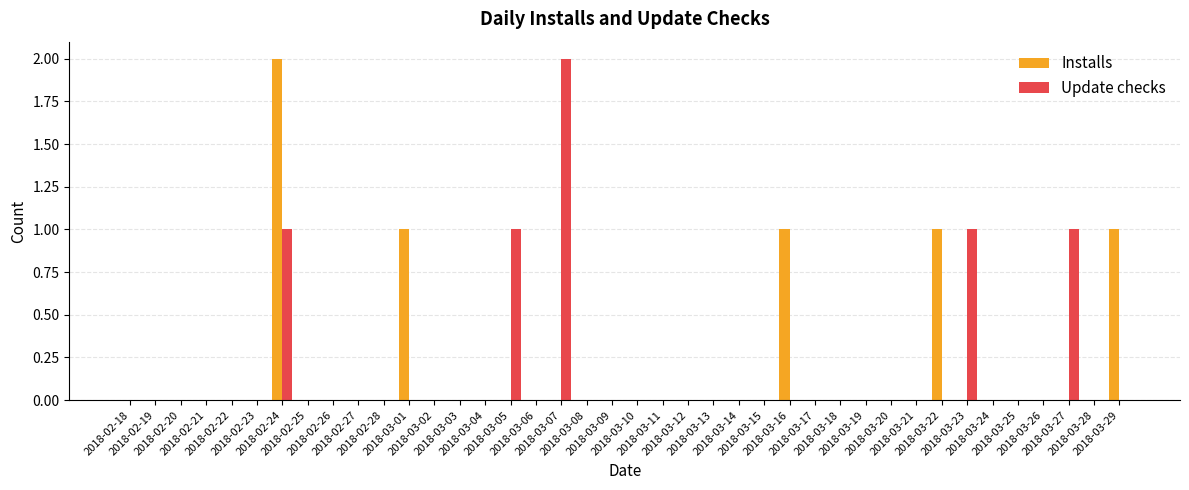

What is the sum of all Installs values?

6